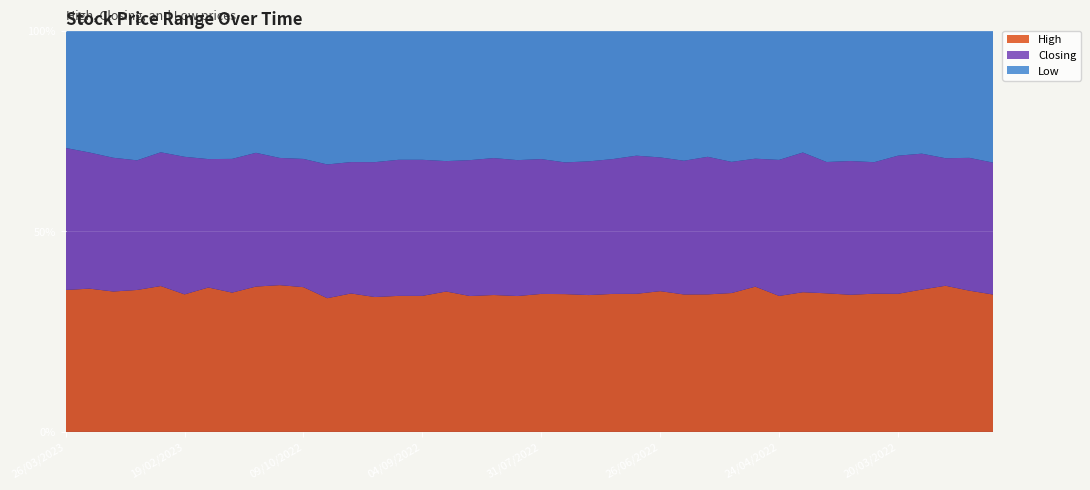

What is the minimum value for High?

33.3